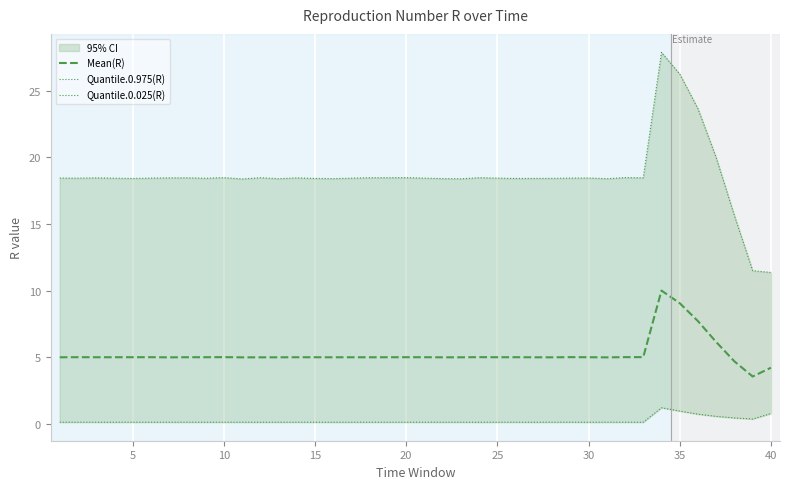

What is the minimum value for Mean(R)?

3.6